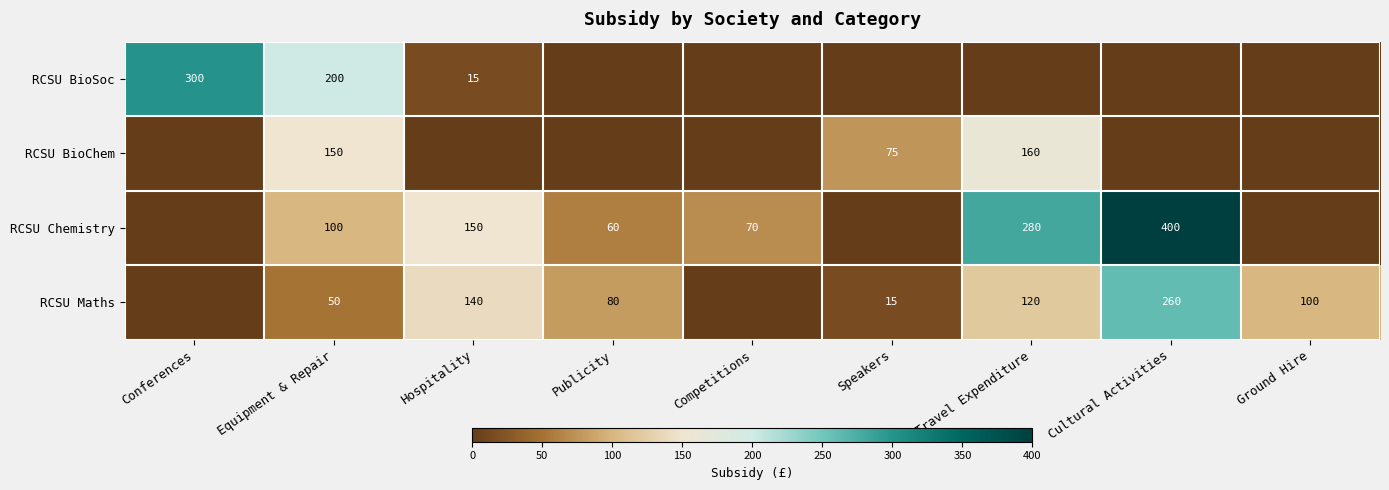

Between Publicity and Hospitality, which is larger?

Hospitality